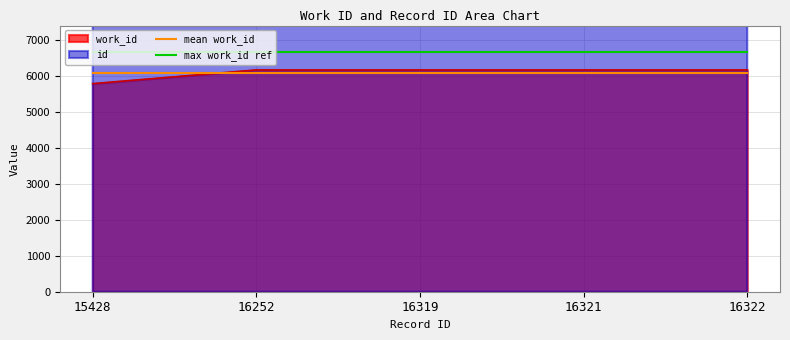

What is the lowest value of the work_id series?

5782.0